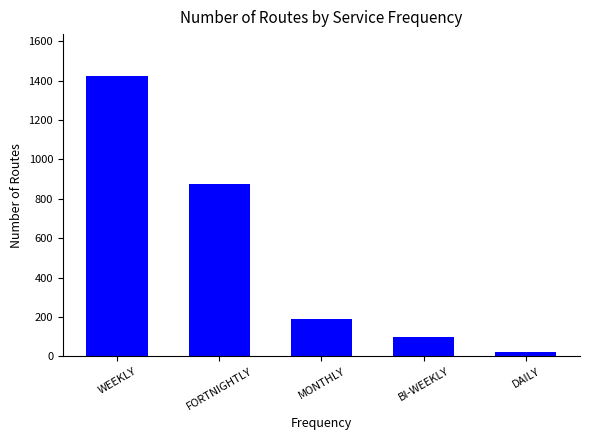

What is the difference between the second highest and second lowest values?

779